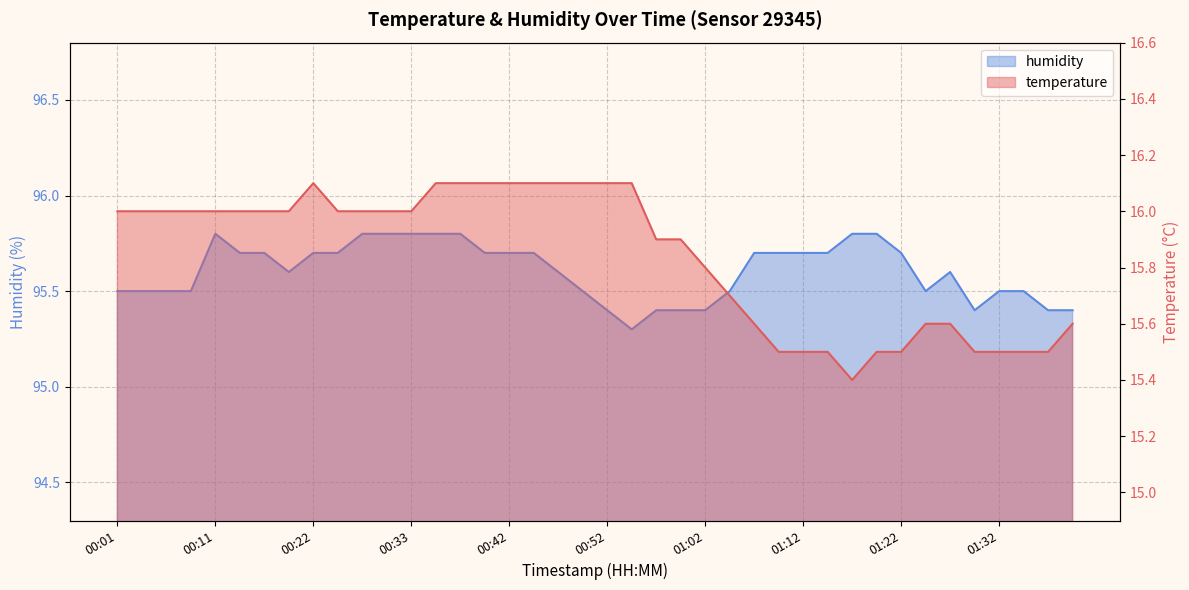

True or false: temperature and humidity cross at least once.

False